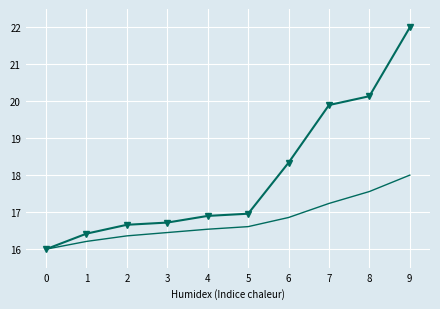

What is the spread (max minus min) of values at 8?

2.6